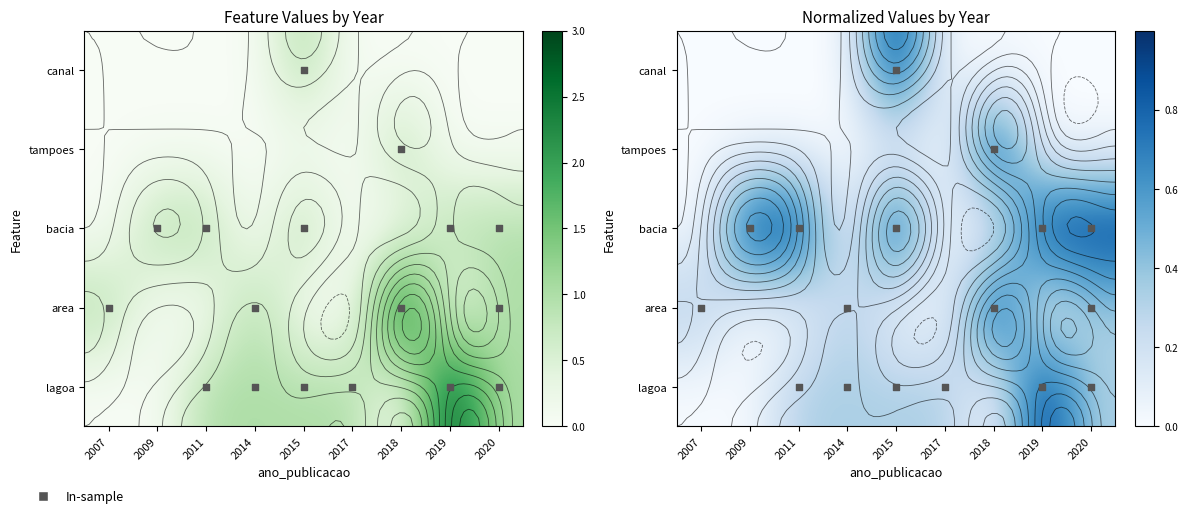

Is it true that canal equals 0.3 at 2017?

False